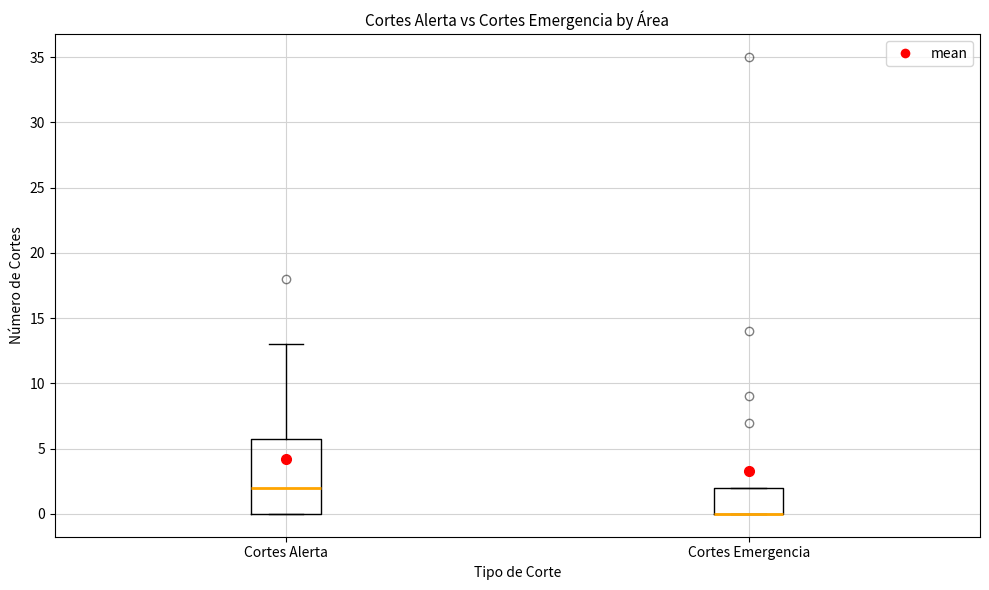

Where does the upper whisker of the box for Cortes Alerta end on the y-axis? The values are not printed on the chart, so give them approximately, as read against the axis.

13